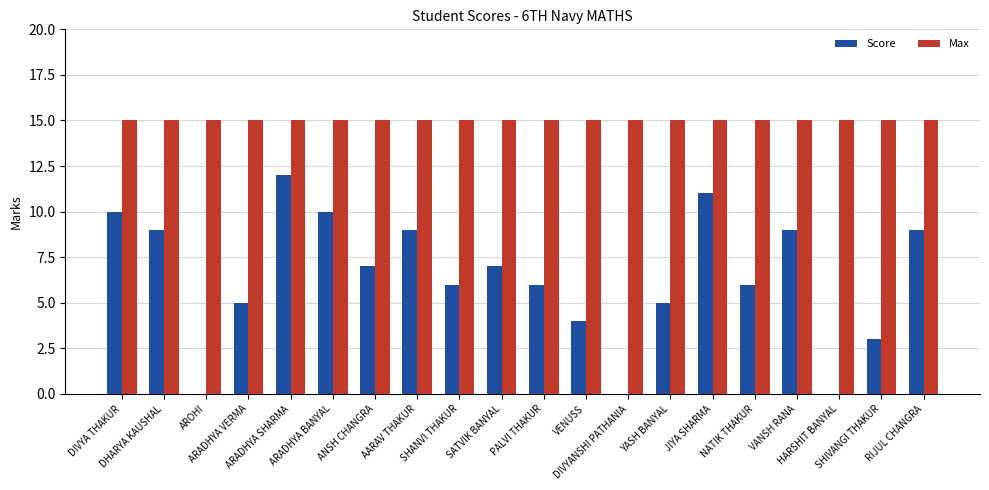

What is the highest value of the Max series?

15